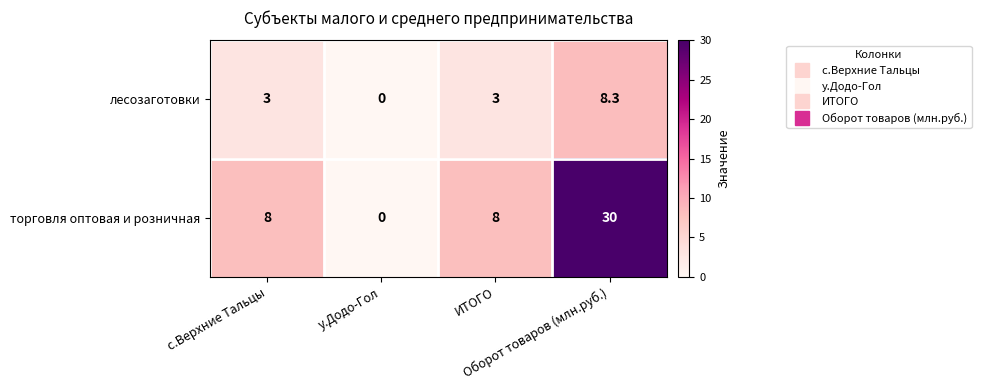

Which series has the widest spread of values?

торговля оптовая и розничная